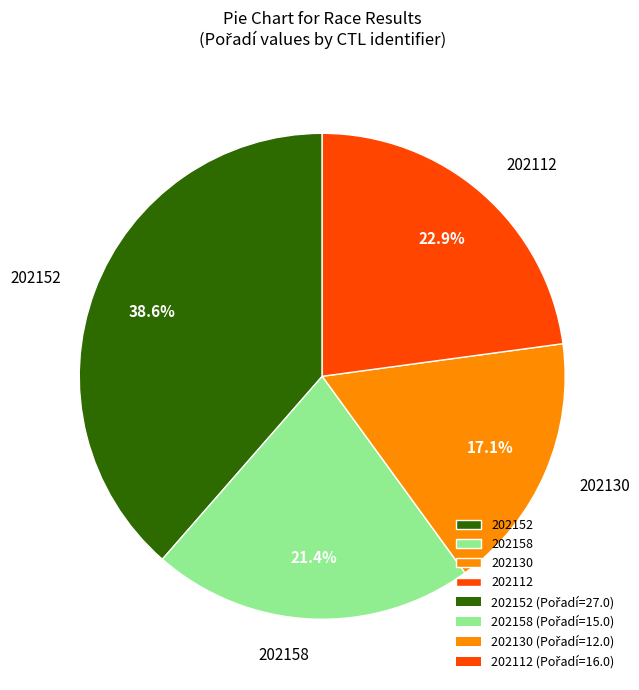

Is 202152 the majority of the pie?

No